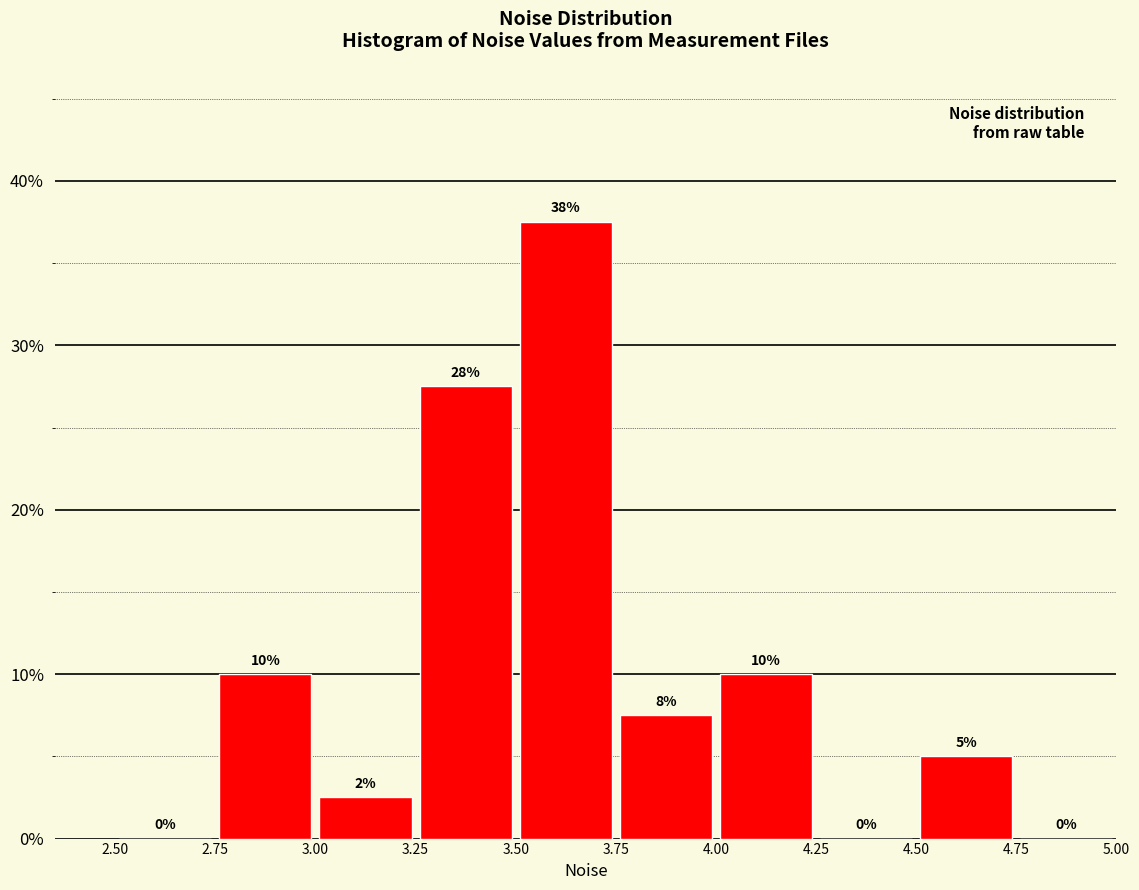

Which range on the x-axis has the tallest bar?

3.50 to 3.75